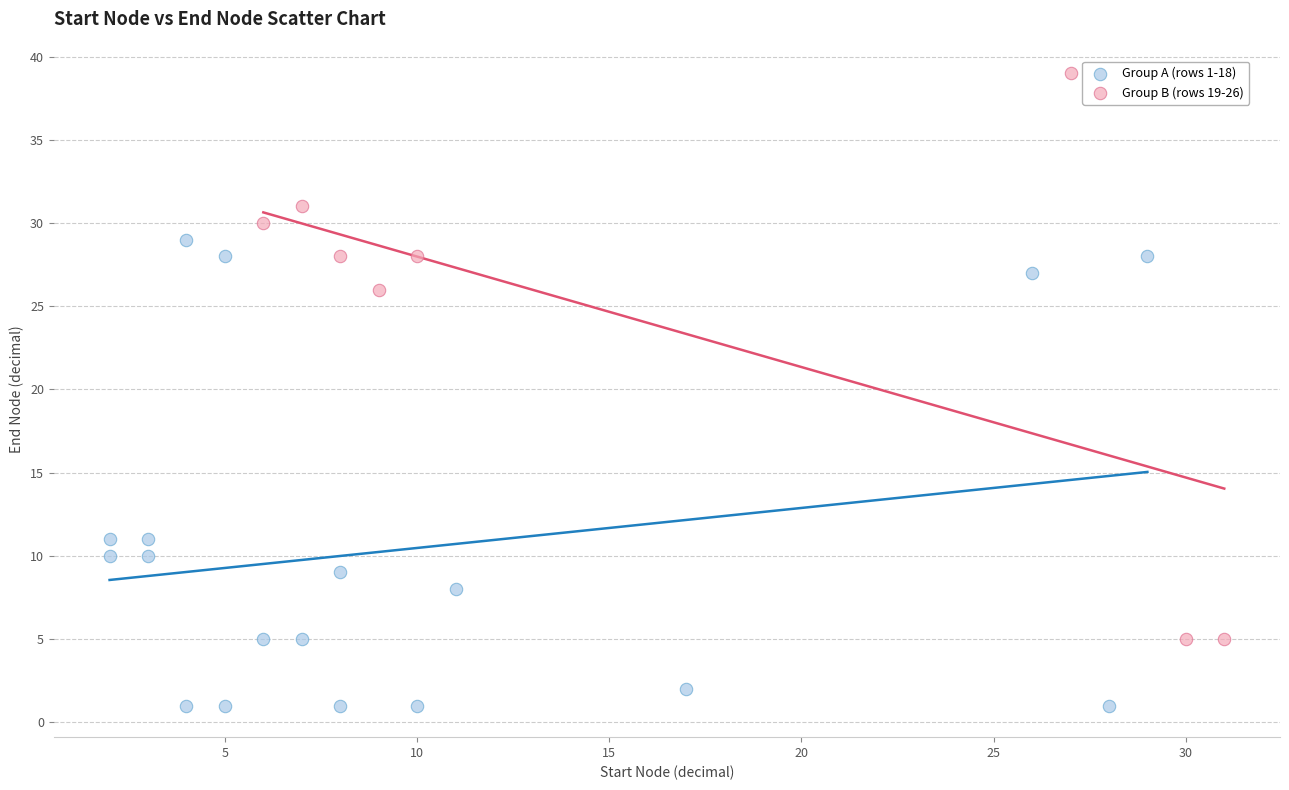

Which series has the largest Y range (max minus min)?

Group B (rows 19-26)